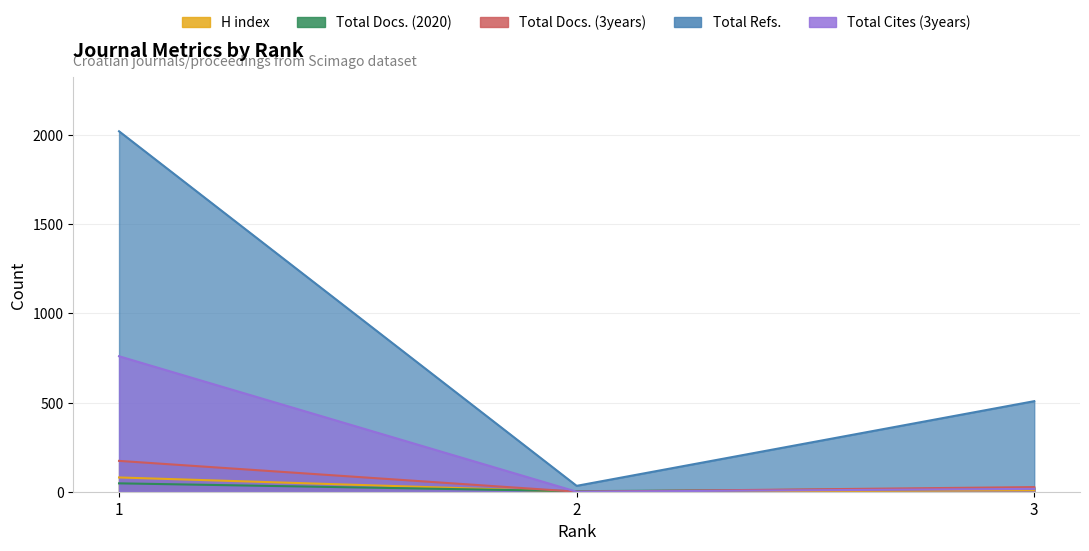

Does the chart have visible grid lines?

Yes